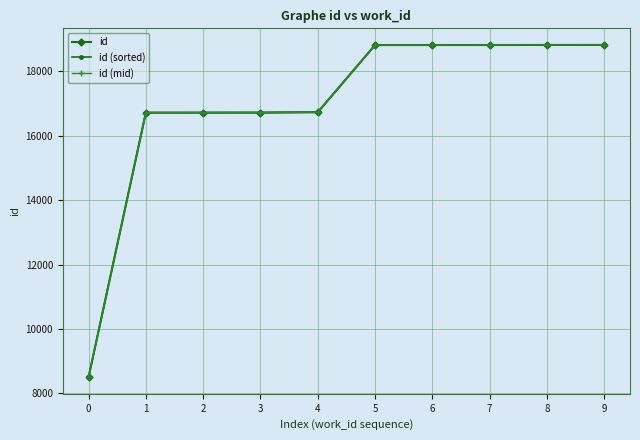

What is the sum of all id (mid) values?

169453